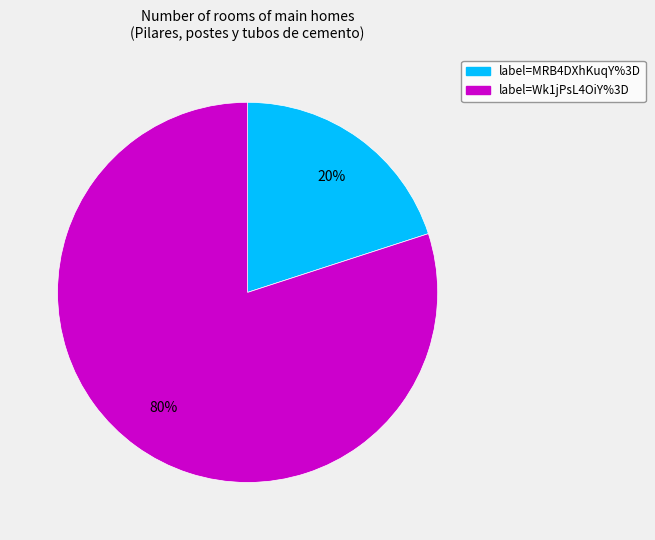

To the nearest percent, what is the difference between the largest and smallest slice percentages?

60%